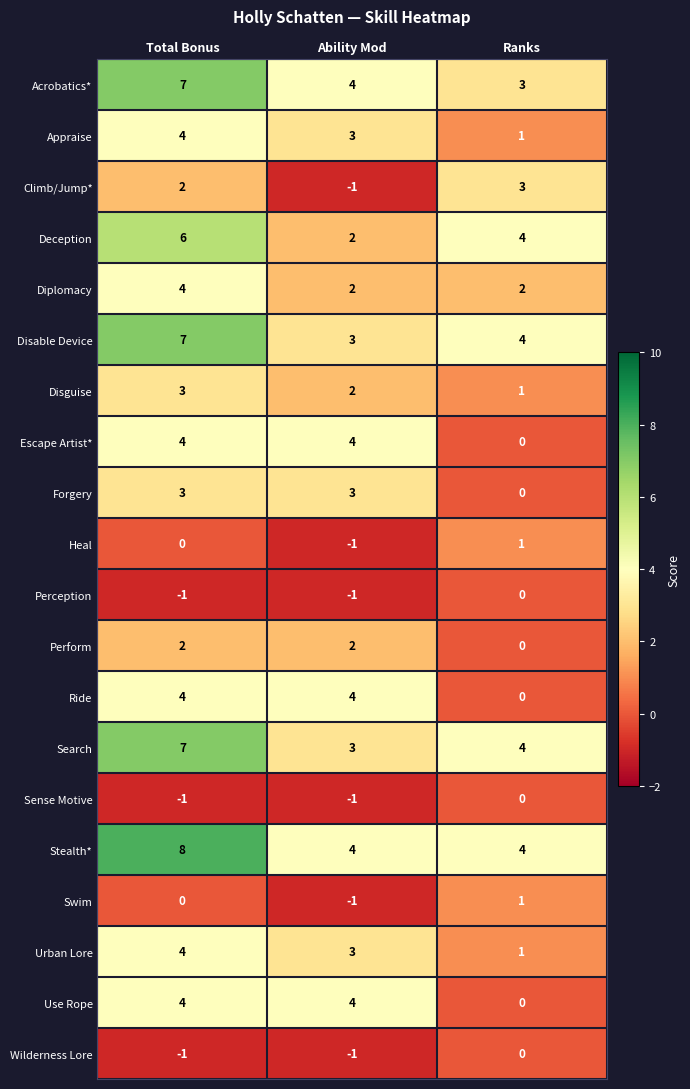

Is it true that Disable Device equals 4 at Ability Mod?

False